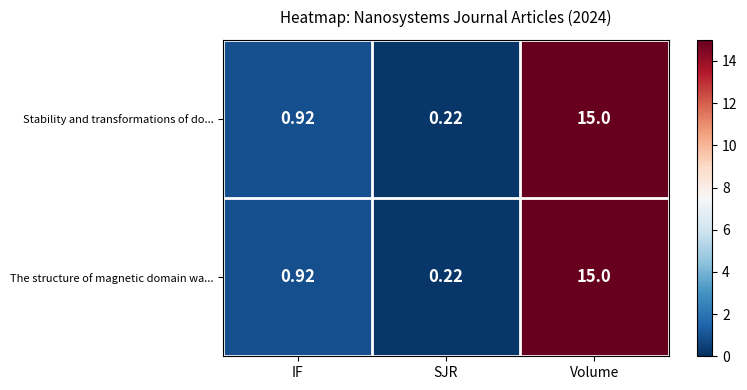

At which category is the sum across all series the highest?

Volume